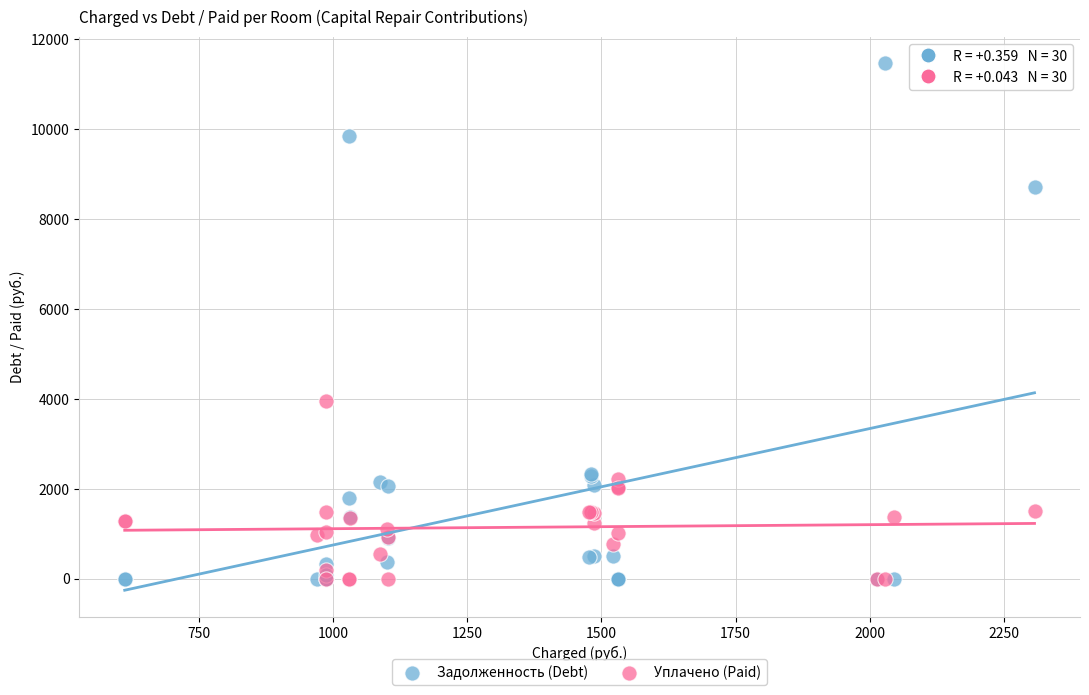

In the Задолженность (Debt) series, what Y value is closest to 5736?

8719.4